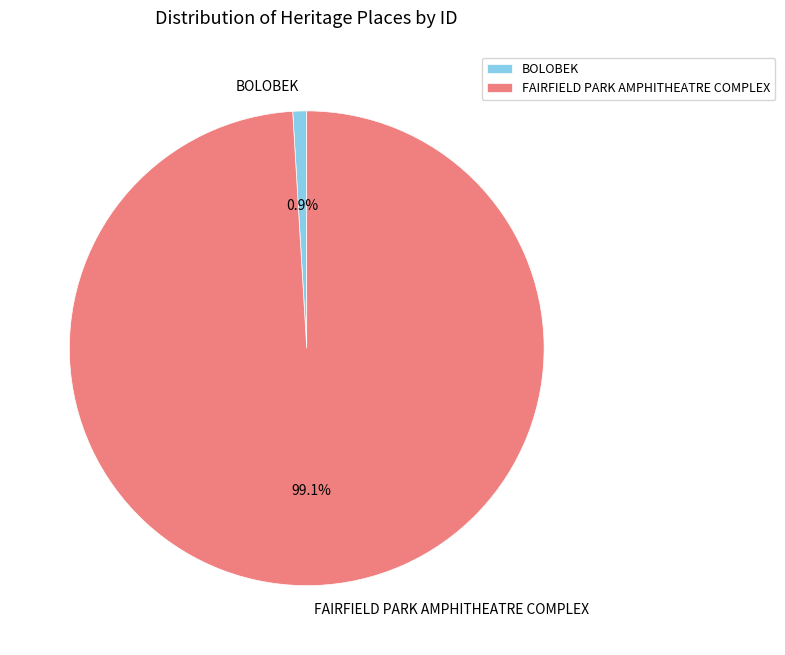

To the nearest percent, what percentage of the pie is FAIRFIELD PARK AMPHITHEATRE COMPLEX?

99%